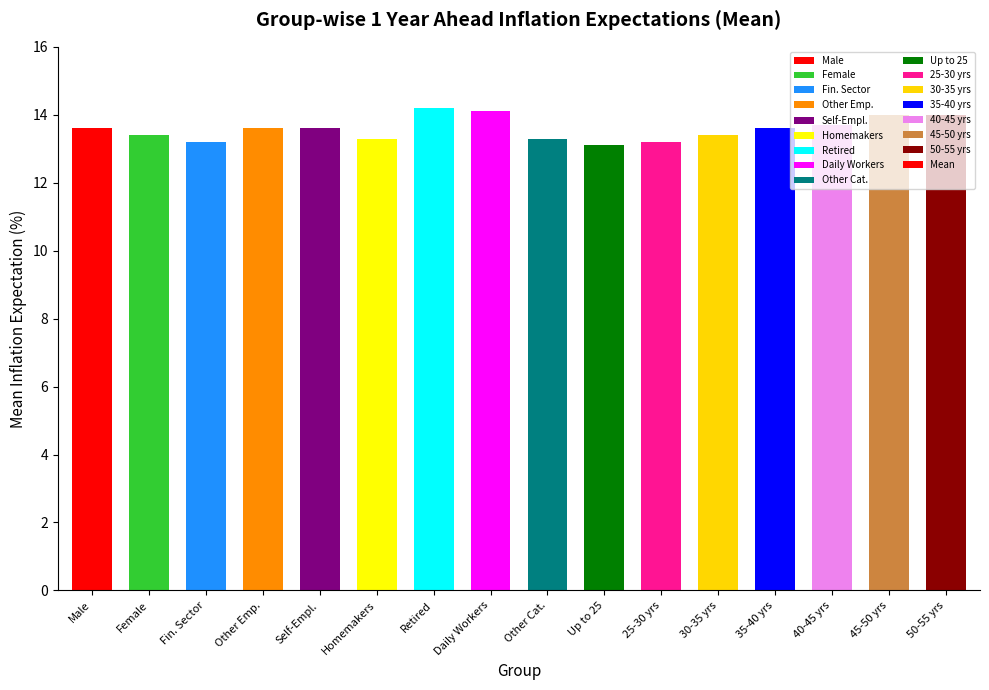

Reading left to right, what are all the values shown in this chart?

13.6	13.4	13.2	13.6	13.6	13.3	14.2	14.1	13.3	13.1	13.2	13.4	13.6	13.7	14.0	14.0